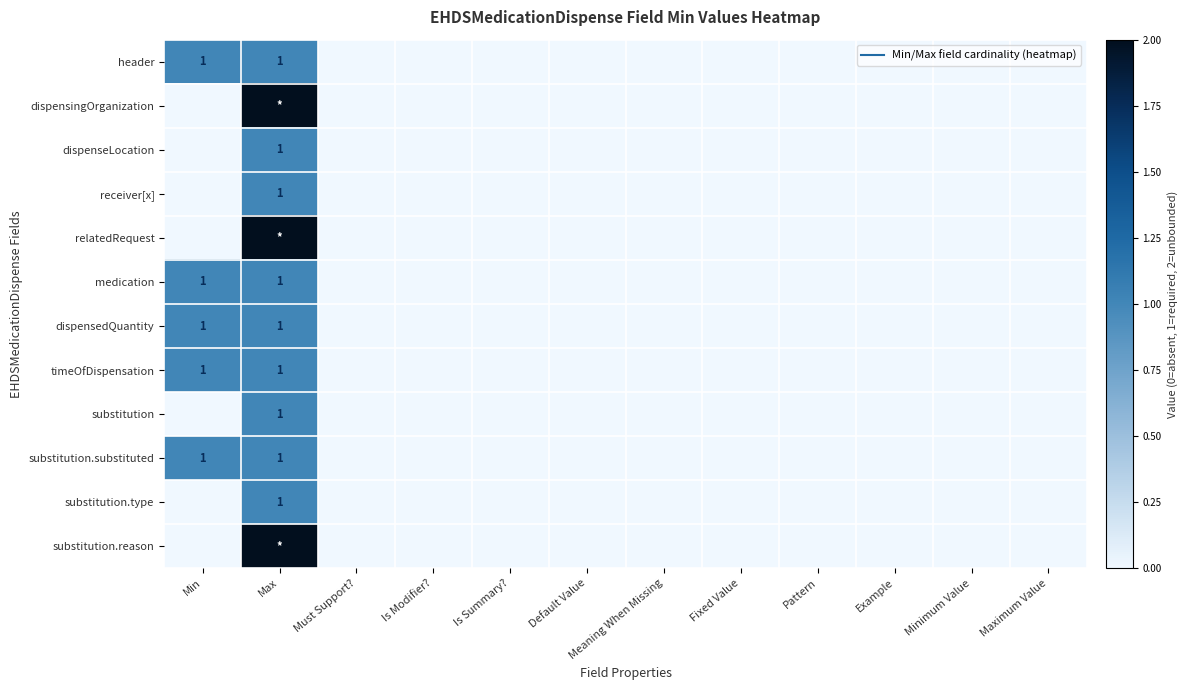

The receiver[x] series shows 0 at Min. True or false?

True